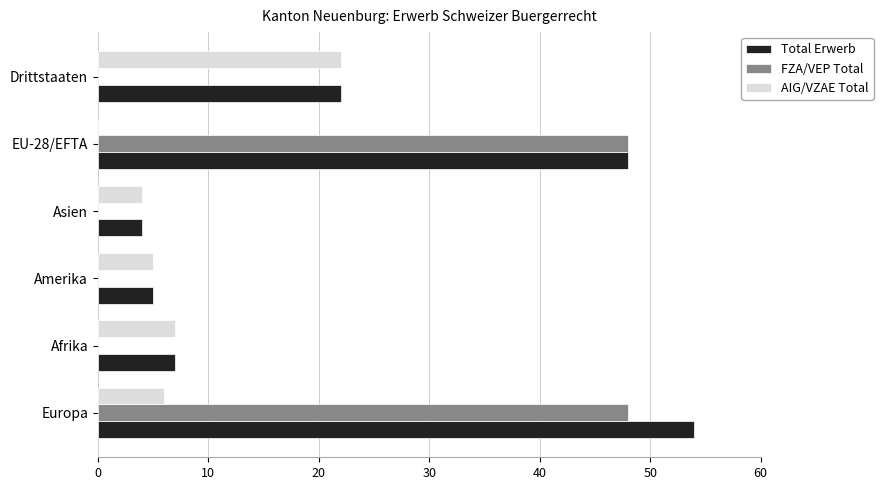

At which category is the sum across all series the highest?

Europa